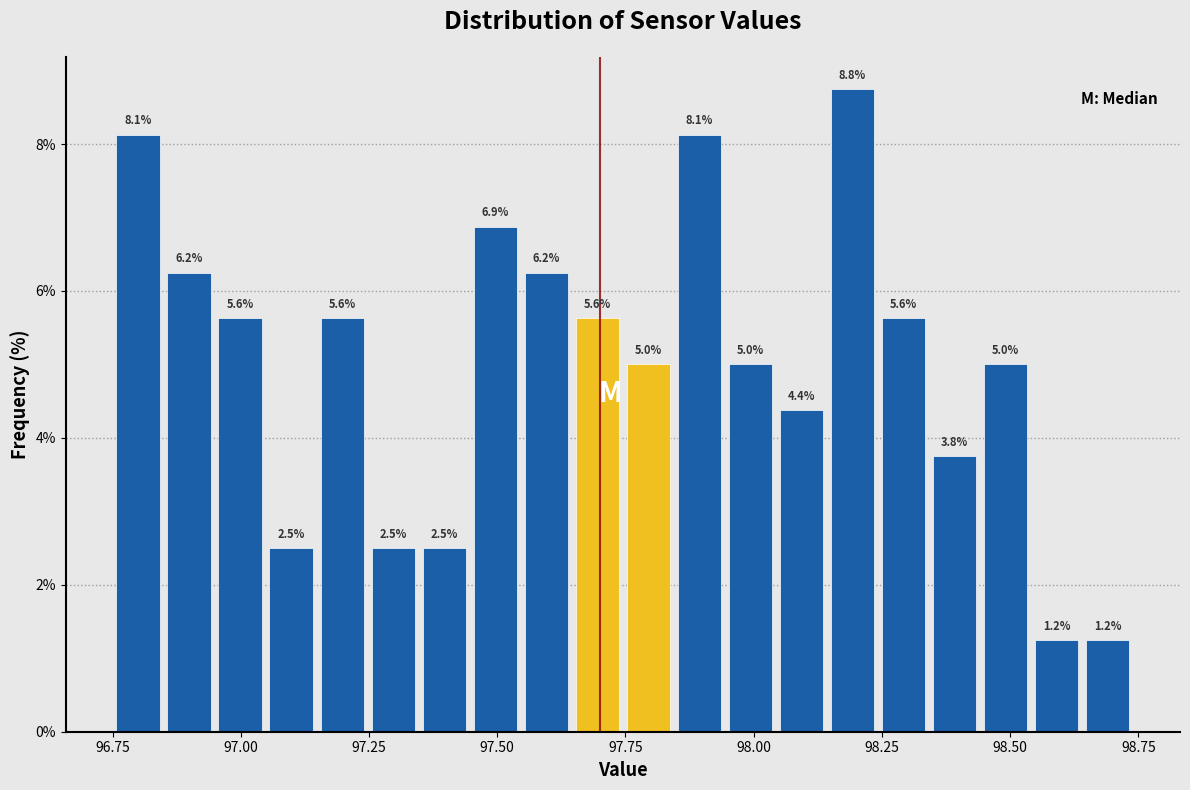

Around what value on the x-axis is the tallest bar? Give the approximate position of its centre, as read against the axis.

98.20